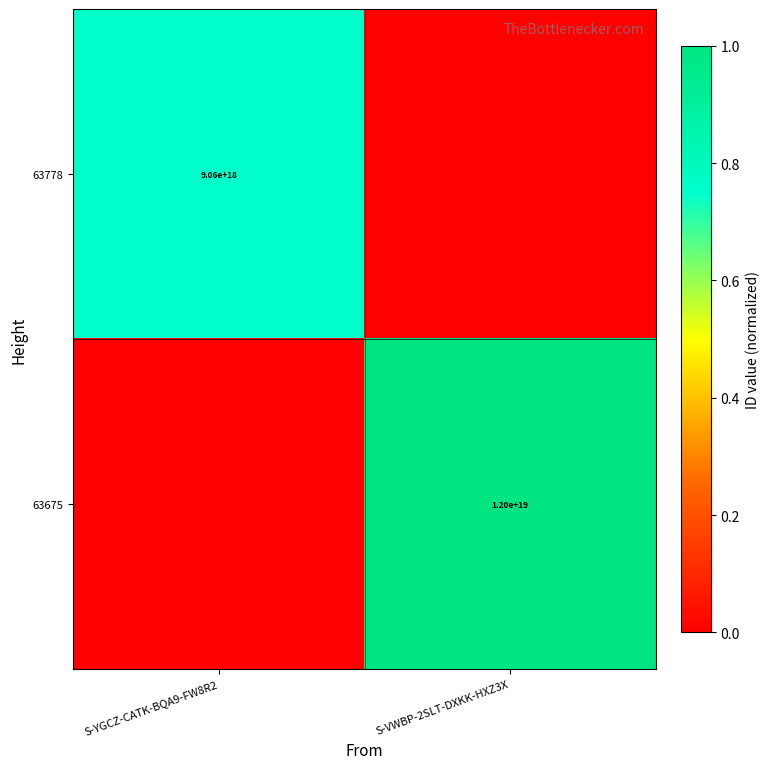

The 63778 series shows 9060000000000000000 at S-YGCZ-CATK-BQA9-FW8R2. True or false?

True